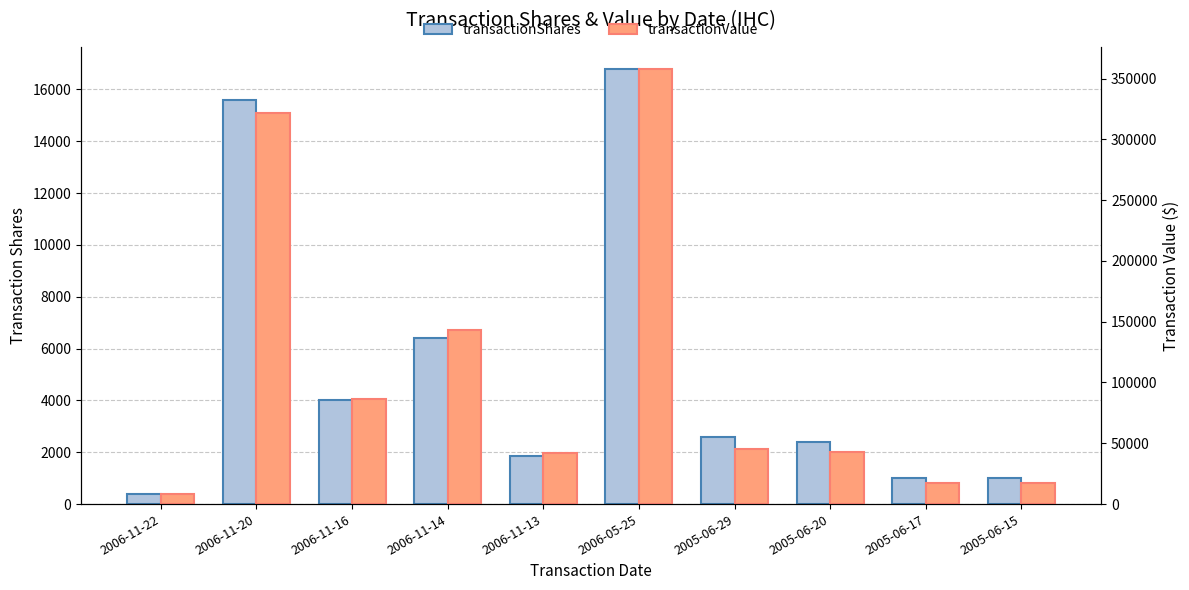

At which label is transactionValue closest to 183091?

2006-11-14